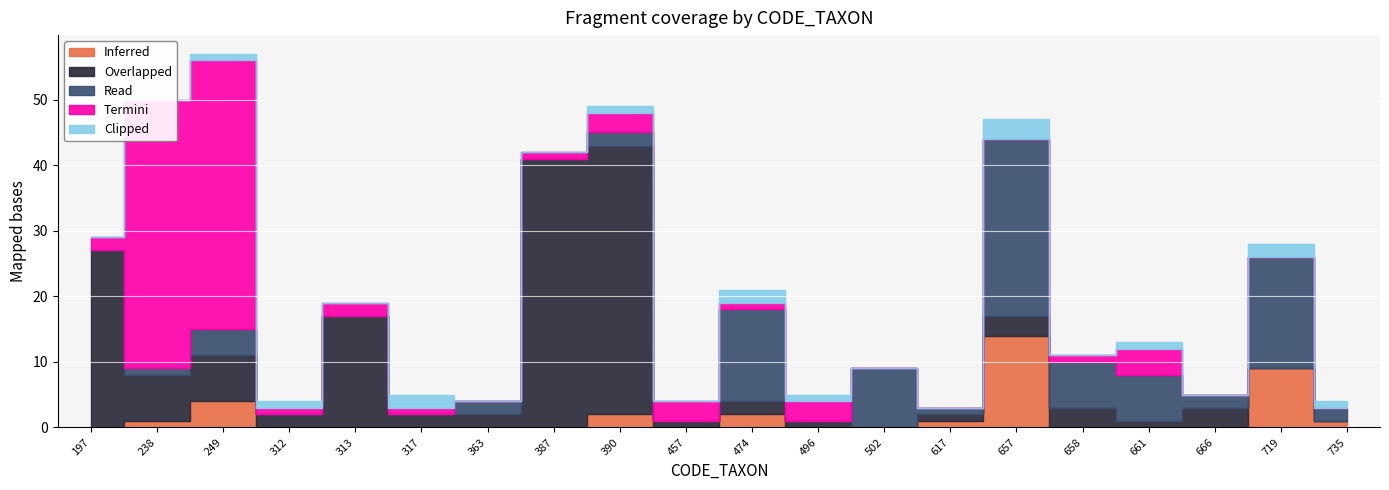

At which category does Overlapped reach its first local valley?

312